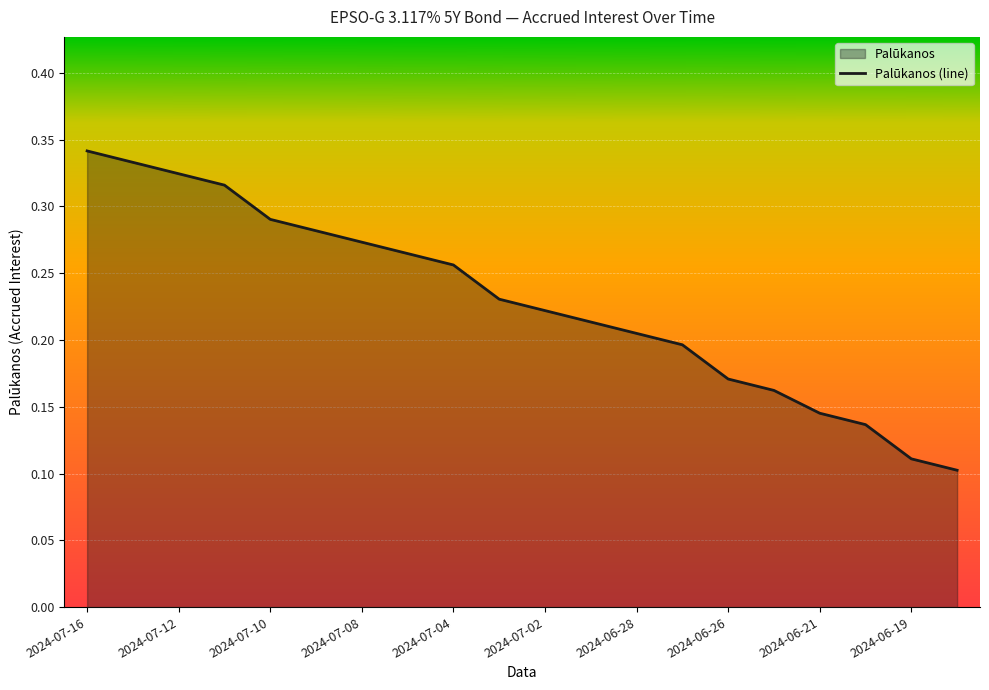

Which category has the highest value across all series?

2024-07-16